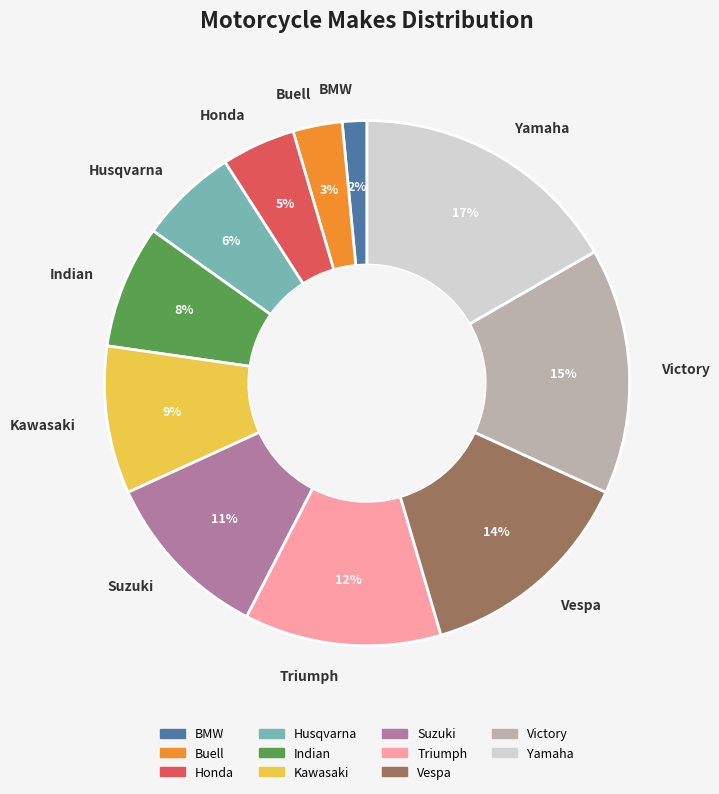

Rank the categories by value from highest to lowest.

Yamaha, Victory, Vespa, Triumph, Suzuki, Kawasaki, Indian, Husqvarna, Honda, Buell, BMW